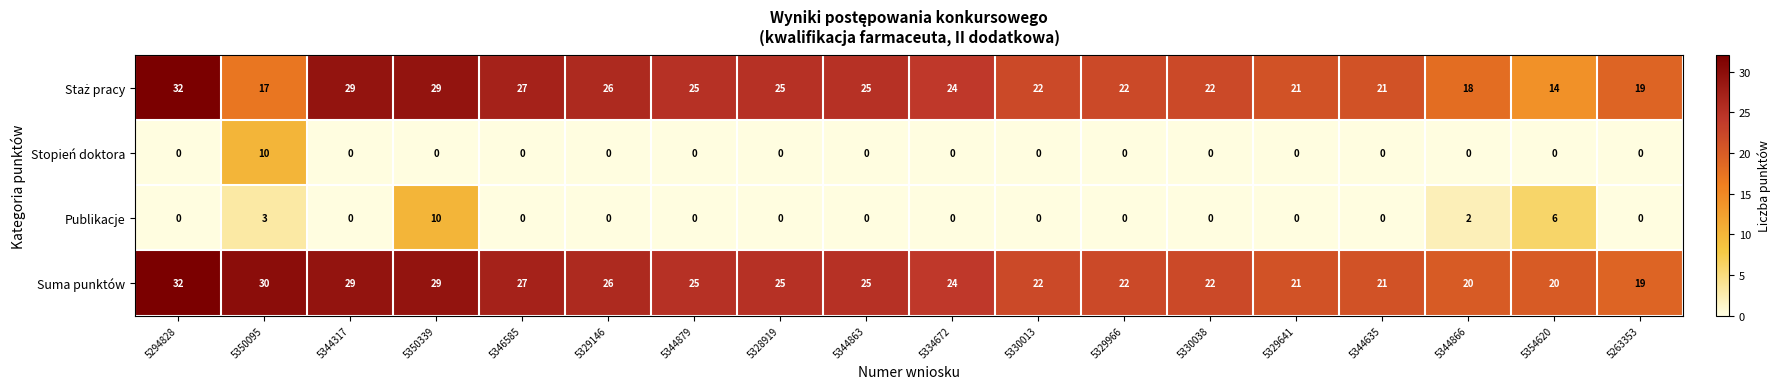

At how many categories does at least one series exceed 3?

18